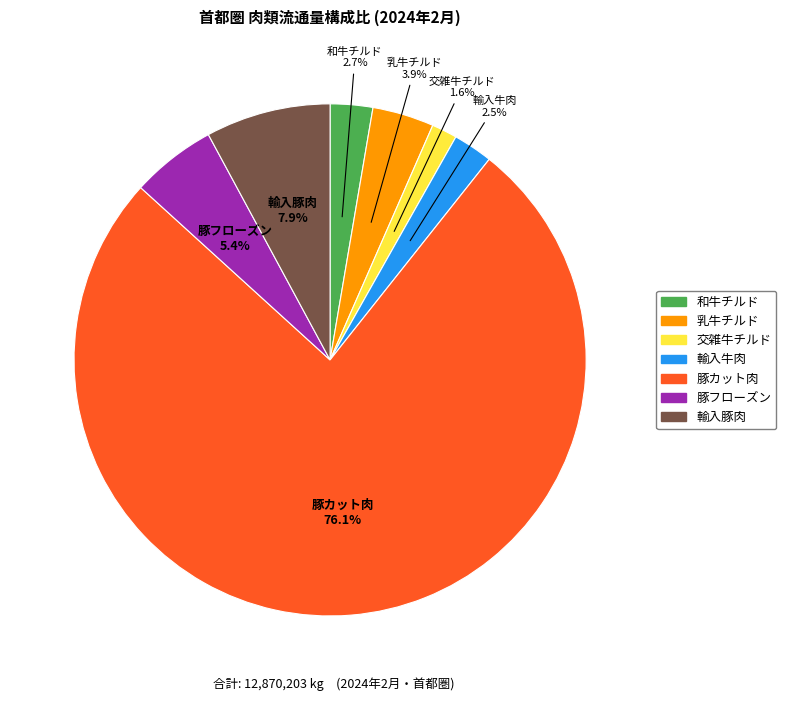

Is it true that 交雑牛チルド is 2% of the pie?

True